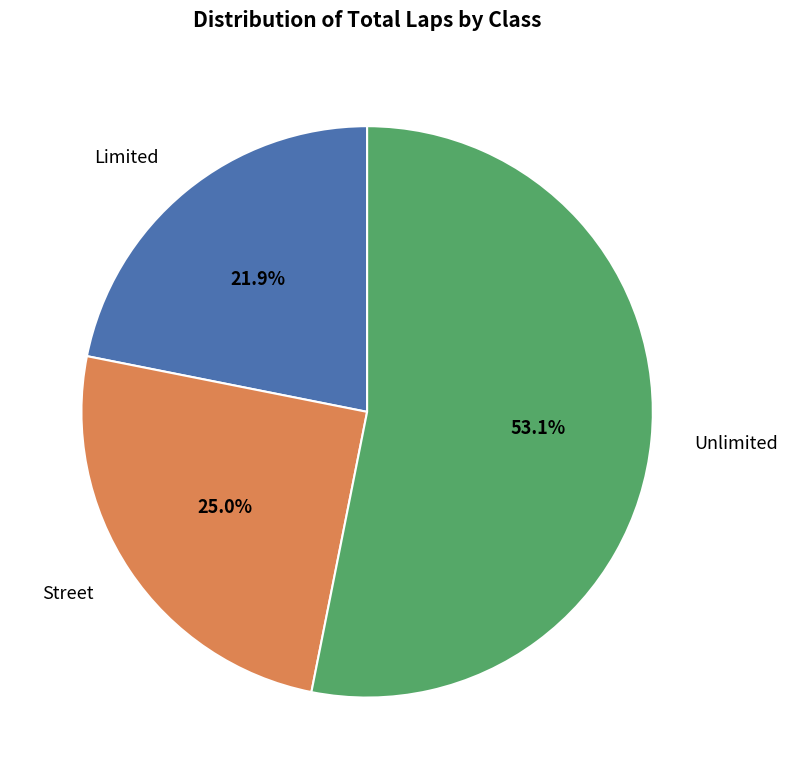

Approximately how many times larger is the value at Limited compared to Street?

0.9